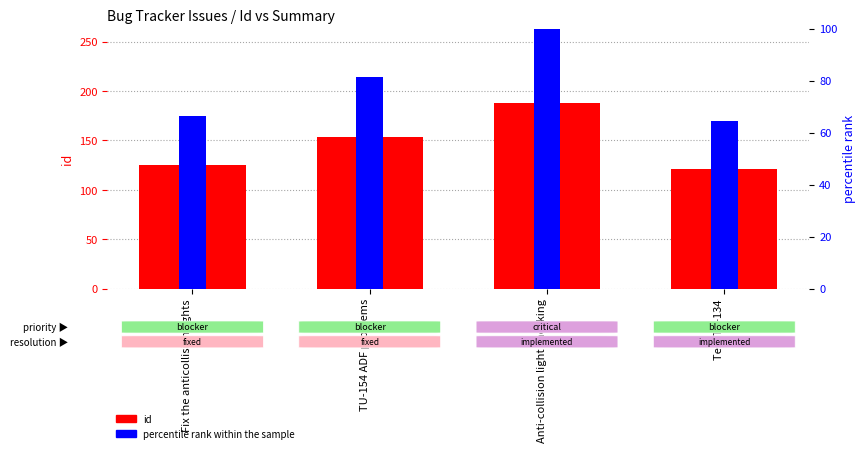

Which label corresponds to the smallest value in the chart?

Test Tu-134